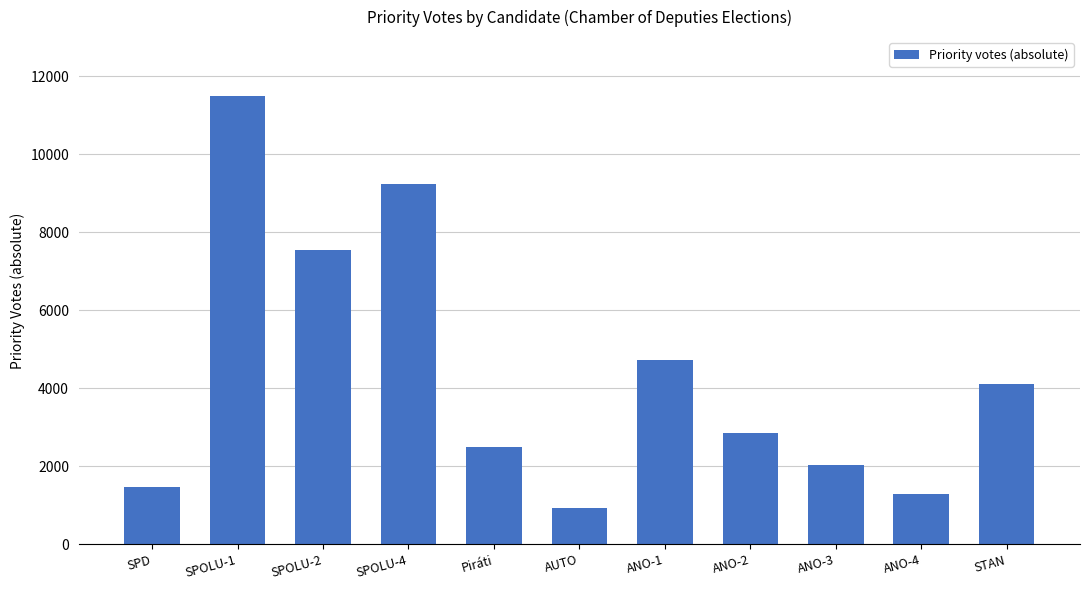

Reading right to left, list all the values displayed in this chart.

STAN=4102	ANO-4=1282	ANO-3=2026	ANO-2=2863	ANO-1=4716	AUTO=943	Piráti=2499	SPOLU-4=9239	SPOLU-2=7531	SPOLU-1=11492	SPD=1481